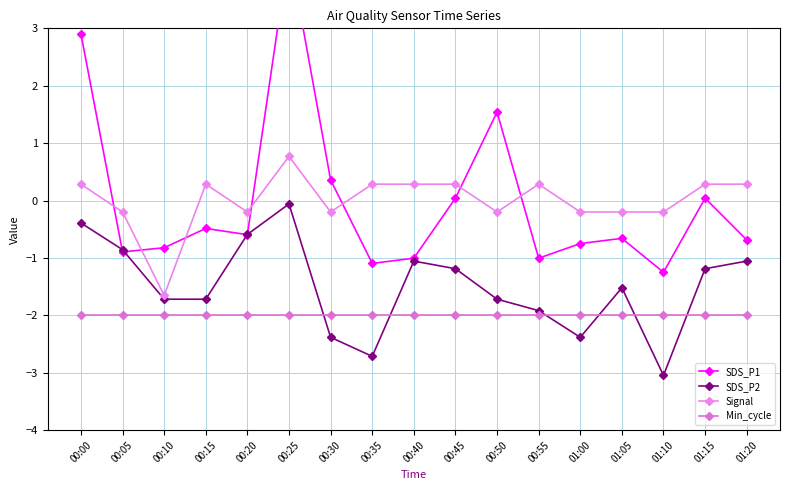

Which series has the widest spread of values?

SDS_P1